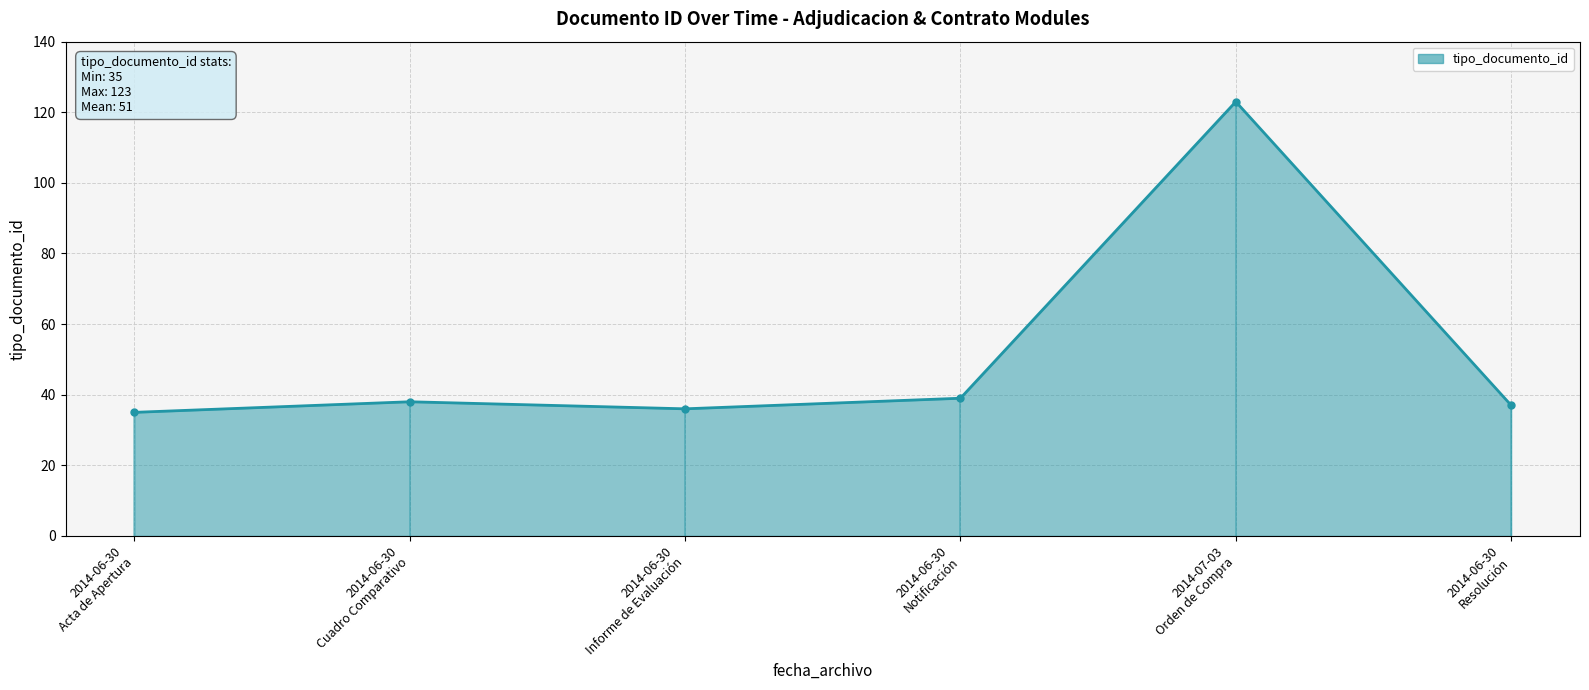

Which label corresponds to the largest value in the chart?

2014-07-03
Orden de Compra